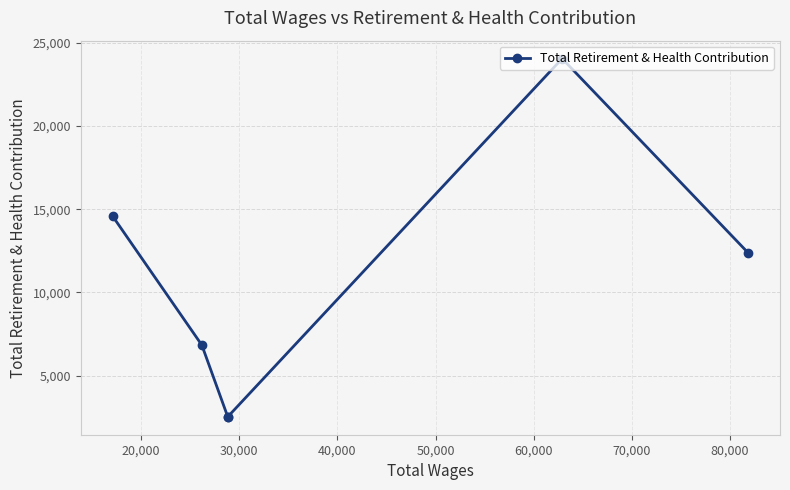

Is it true that the value at 40,000 is 717?

False